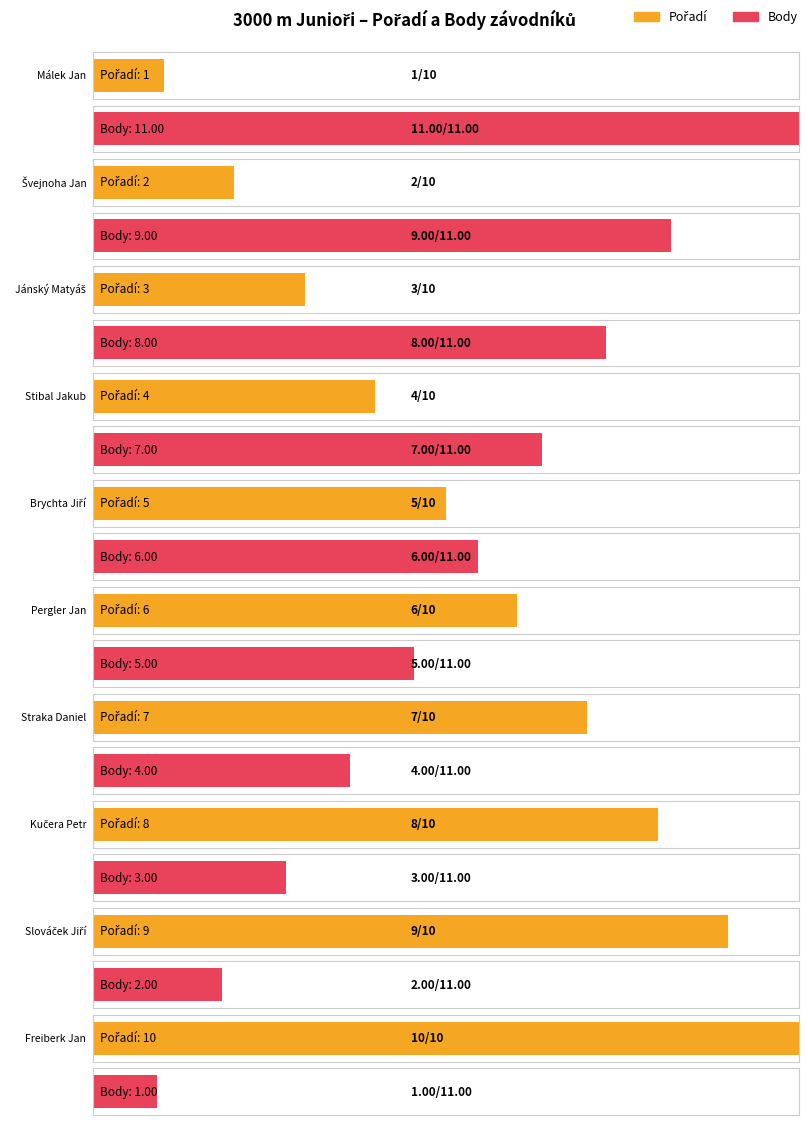

How many bars are there in each group?

2